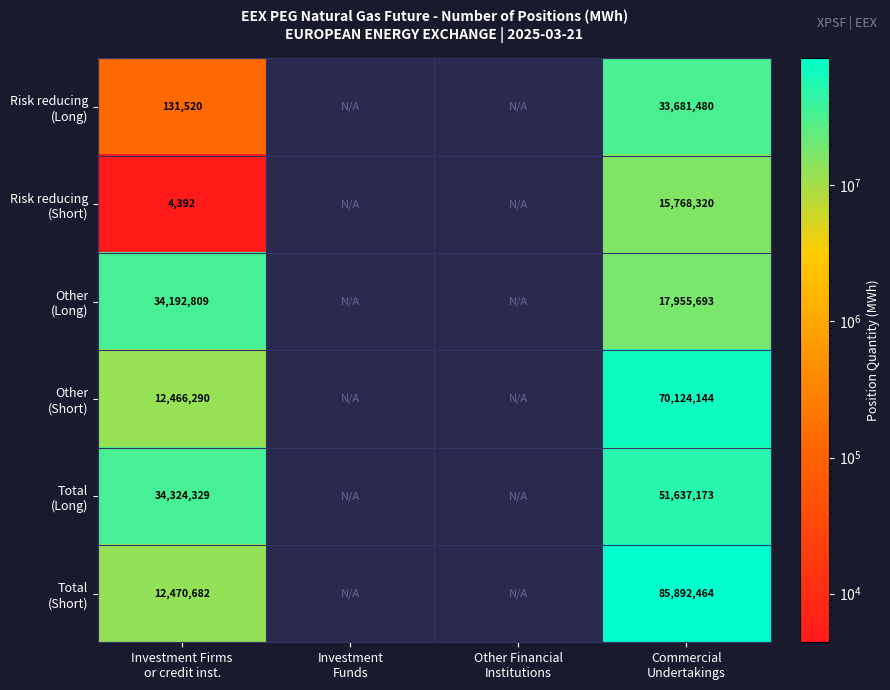

What is the greatest value displayed?

85892464.0